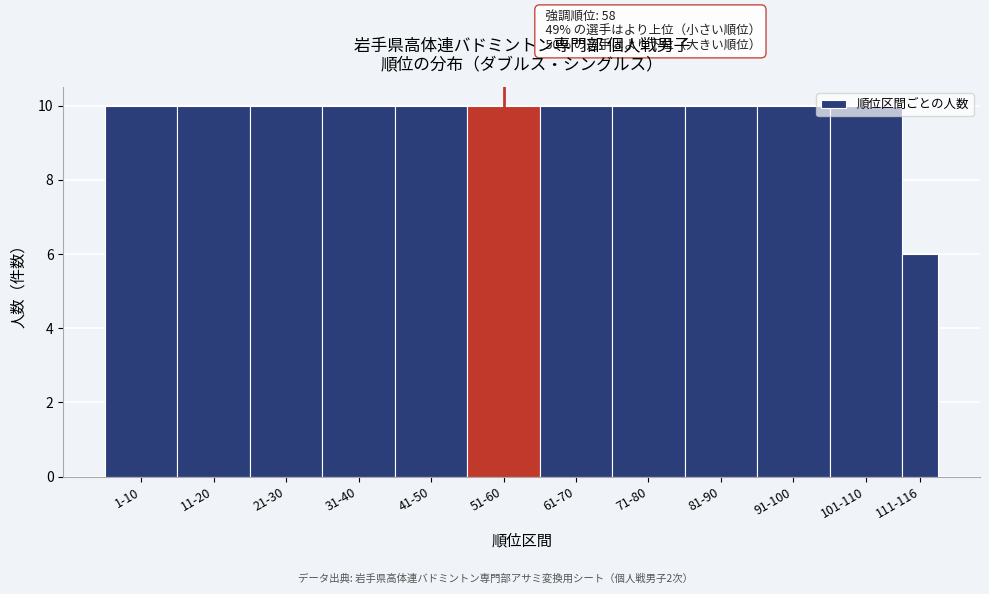

What is the label of the 4th bar from the right?

81-90